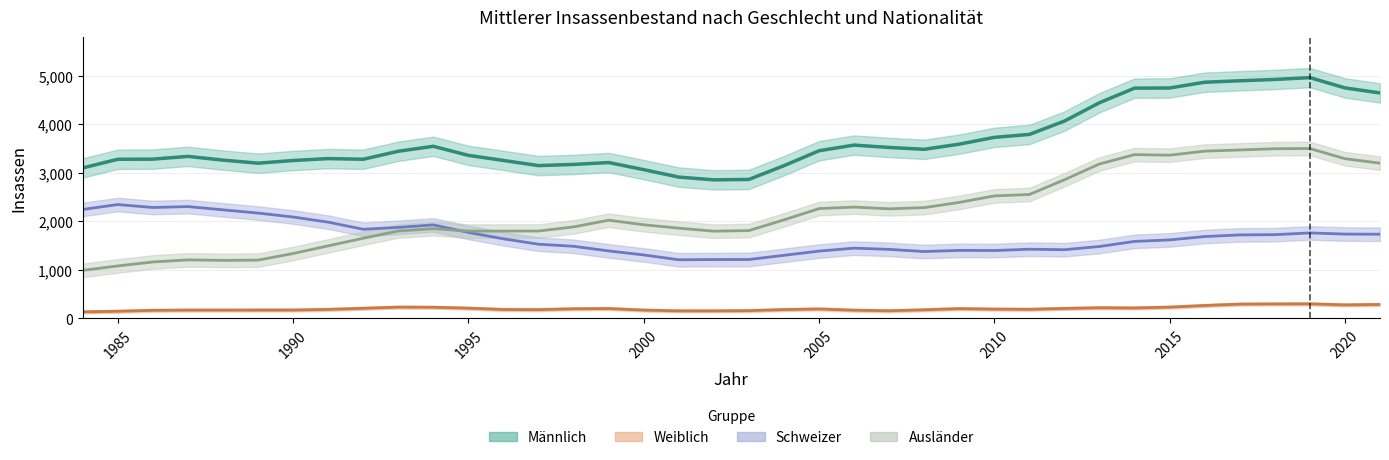

How many data points in Männlich are above 3443?

18